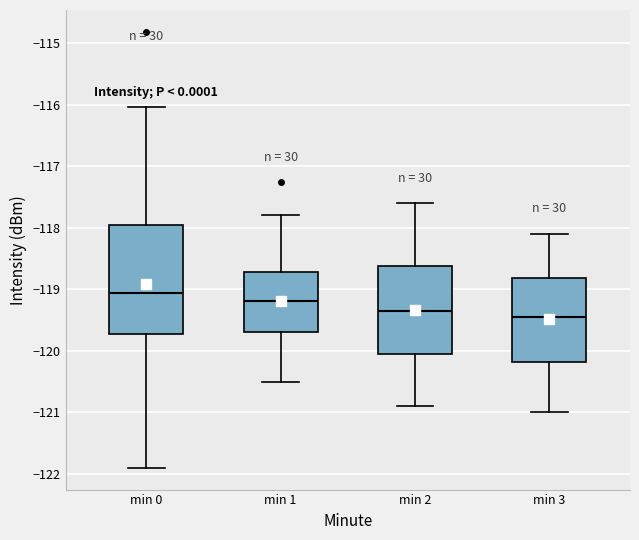

Which box's median line is the lowest?

min 3